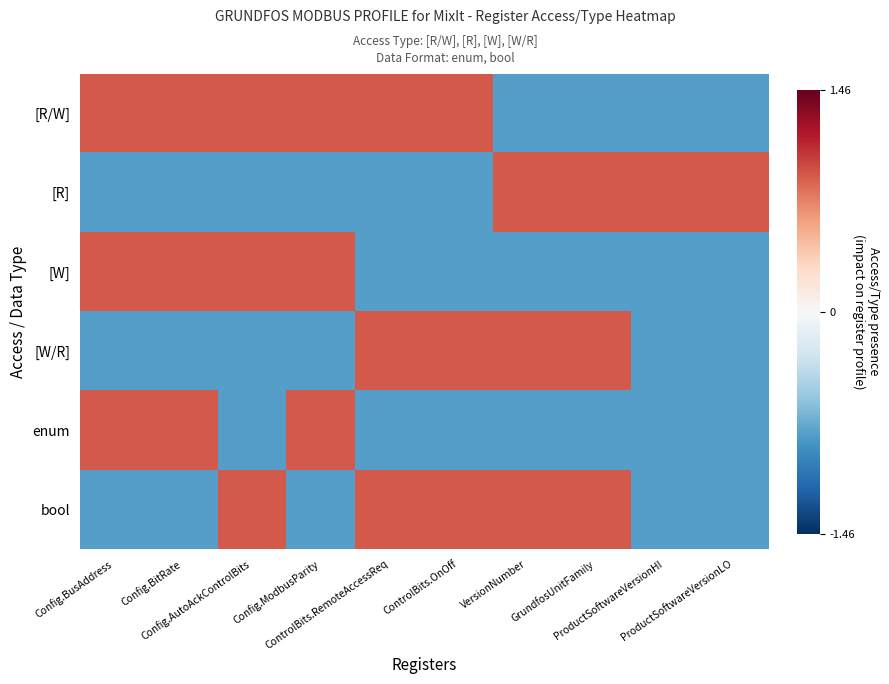

Reading right to left, what are all the values shown in this chart?

[R/W]: ProductSoftwareVersionLO=-0.8	ProductSoftwareVersionHI=-0.8	GrundfosUnitFamily=-0.8	VersionNumber=-0.8	ControlBits.OnOff=0.9	ControlBits.RemoteAccessReq=0.9	Config.ModbusParity=0.9	Config.AutoAckControlBits=0.9	Config.BitRate=0.9	Config.BusAddress=0.9
[R]: ProductSoftwareVersionLO=0.9	ProductSoftwareVersionHI=0.9	GrundfosUnitFamily=0.9	VersionNumber=0.9	ControlBits.OnOff=-0.8	ControlBits.RemoteAccessReq=-0.8	Config.ModbusParity=-0.8	Config.AutoAckControlBits=-0.8	Config.BitRate=-0.8	Config.BusAddress=-0.8
[W]: ProductSoftwareVersionLO=-0.8	ProductSoftwareVersionHI=-0.8	GrundfosUnitFamily=-0.8	VersionNumber=-0.8	ControlBits.OnOff=-0.8	ControlBits.RemoteAccessReq=-0.8	Config.ModbusParity=0.9	Config.AutoAckControlBits=0.9	Config.BitRate=0.9	Config.BusAddress=0.9
[W/R]: ProductSoftwareVersionLO=-0.8	ProductSoftwareVersionHI=-0.8	GrundfosUnitFamily=0.9	VersionNumber=0.9	ControlBits.OnOff=0.9	ControlBits.RemoteAccessReq=0.9	Config.ModbusParity=-0.8	Config.AutoAckControlBits=-0.8	Config.BitRate=-0.8	Config.BusAddress=-0.8
enum: ProductSoftwareVersionLO=-0.8	ProductSoftwareVersionHI=-0.8	GrundfosUnitFamily=-0.8	VersionNumber=-0.8	ControlBits.OnOff=-0.8	ControlBits.RemoteAccessReq=-0.8	Config.ModbusParity=0.9	Config.AutoAckControlBits=-0.8	Config.BitRate=0.9	Config.BusAddress=0.9
bool: ProductSoftwareVersionLO=-0.8	ProductSoftwareVersionHI=-0.8	GrundfosUnitFamily=0.9	VersionNumber=0.9	ControlBits.OnOff=0.9	ControlBits.RemoteAccessReq=0.9	Config.ModbusParity=-0.8	Config.AutoAckControlBits=0.9	Config.BitRate=-0.8	Config.BusAddress=-0.8